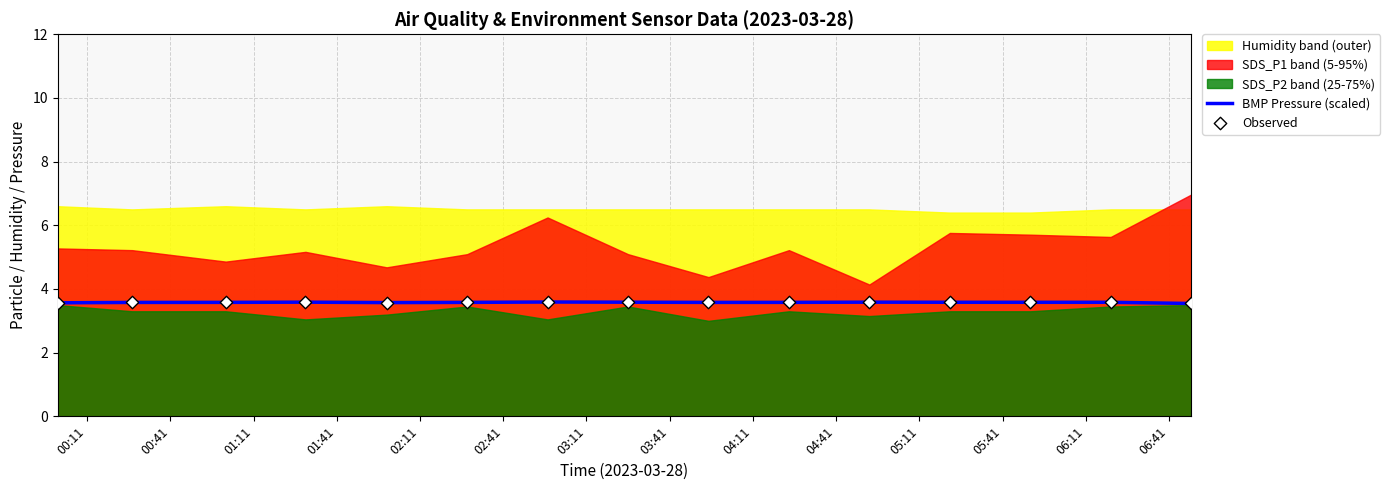

What is the maximum value for BMP Pressure (scaled)?

3.6